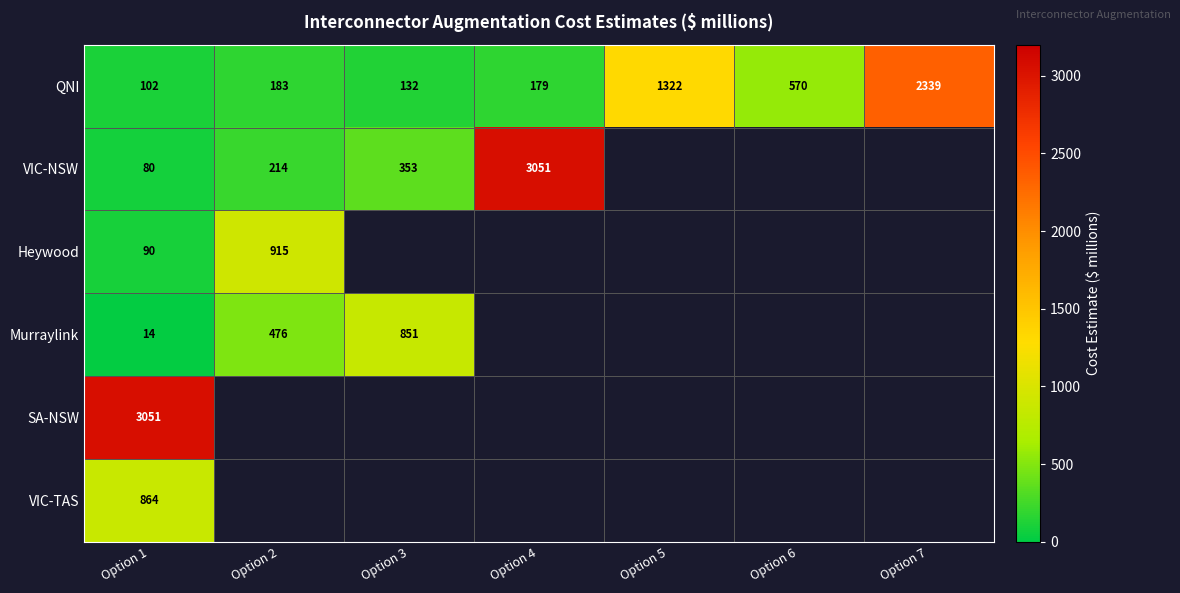

The value of Heywood at Option 2 is 342. True or false?

False